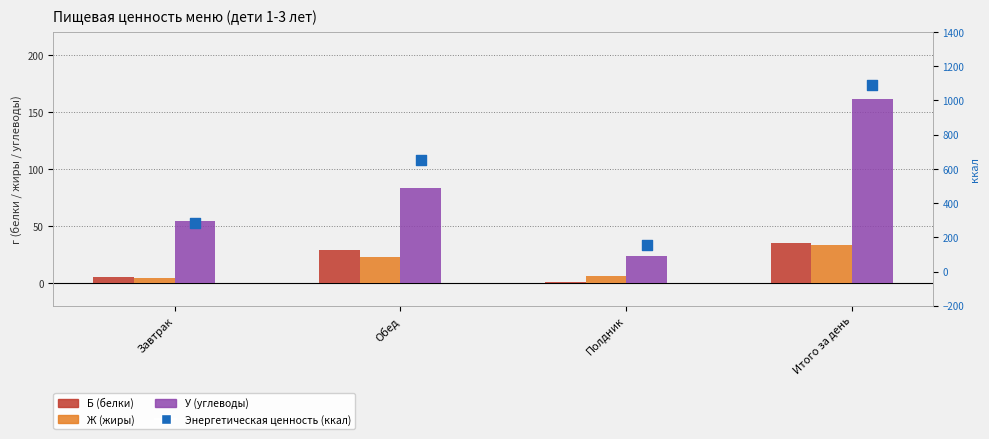

Which series has the largest total across all categories?

Энергетическая ценность (ккал)